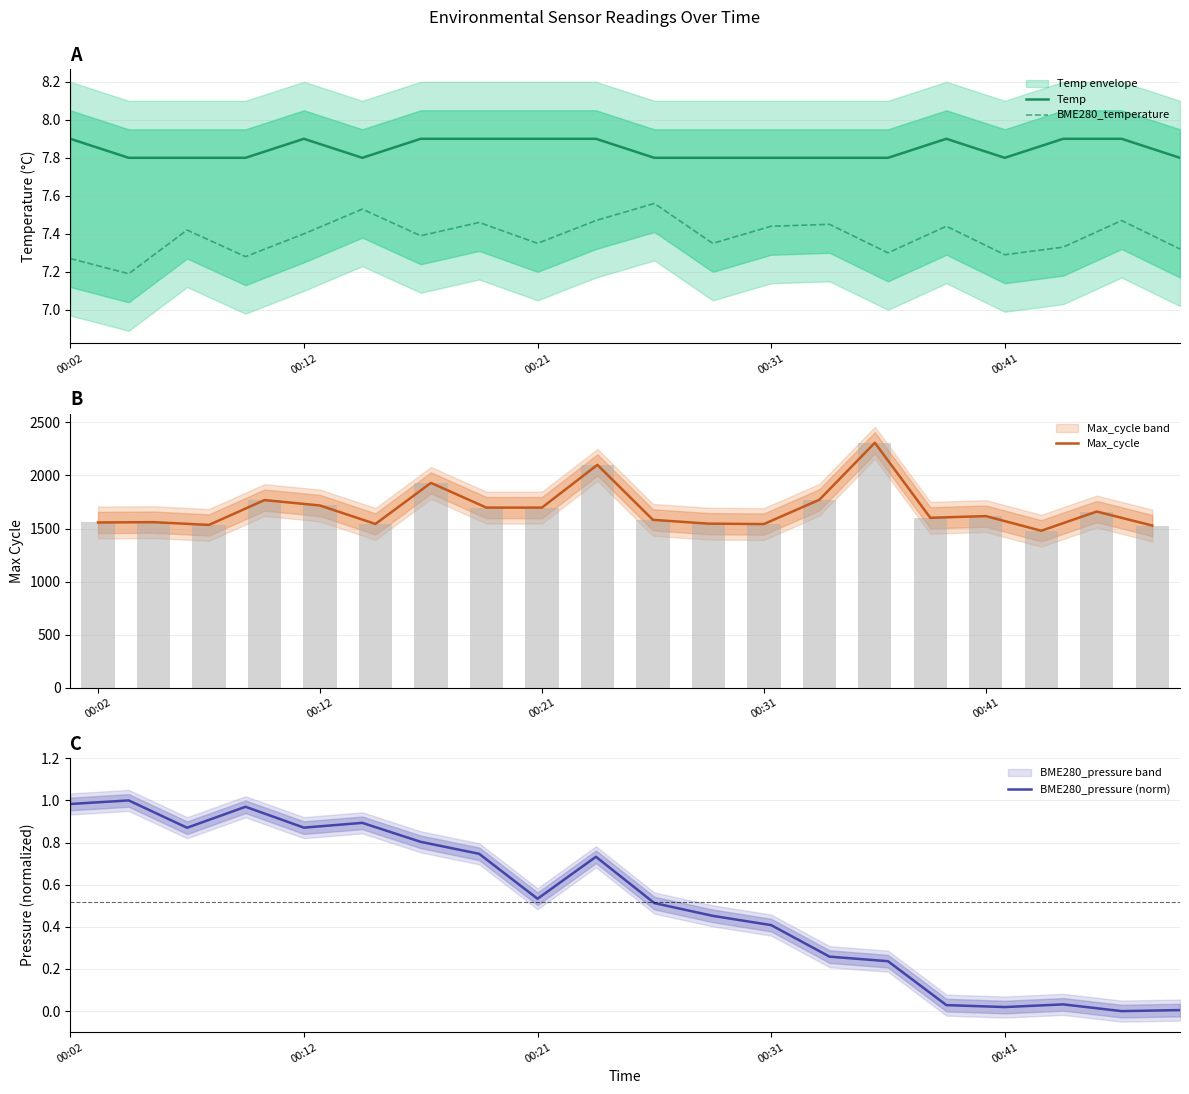

At how many categories does at least one series exceed 280?

20